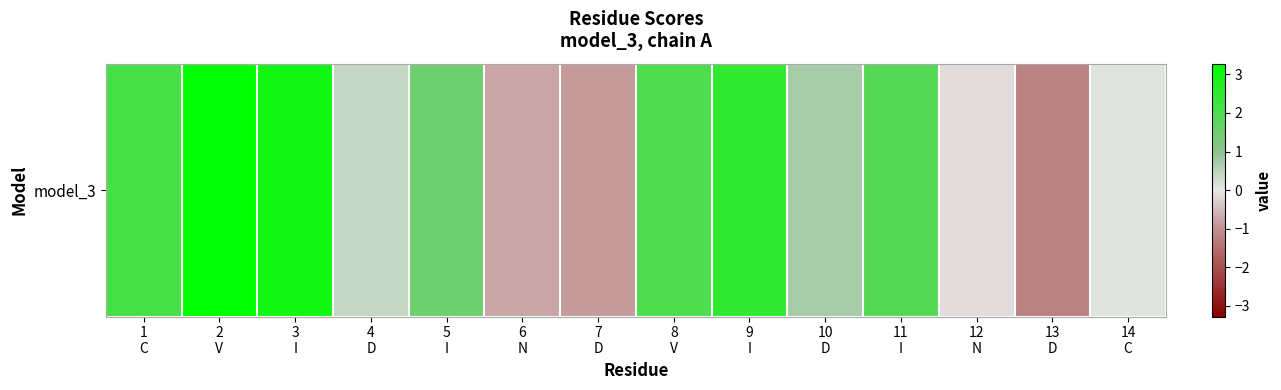

What is the greatest value displayed?

3.3